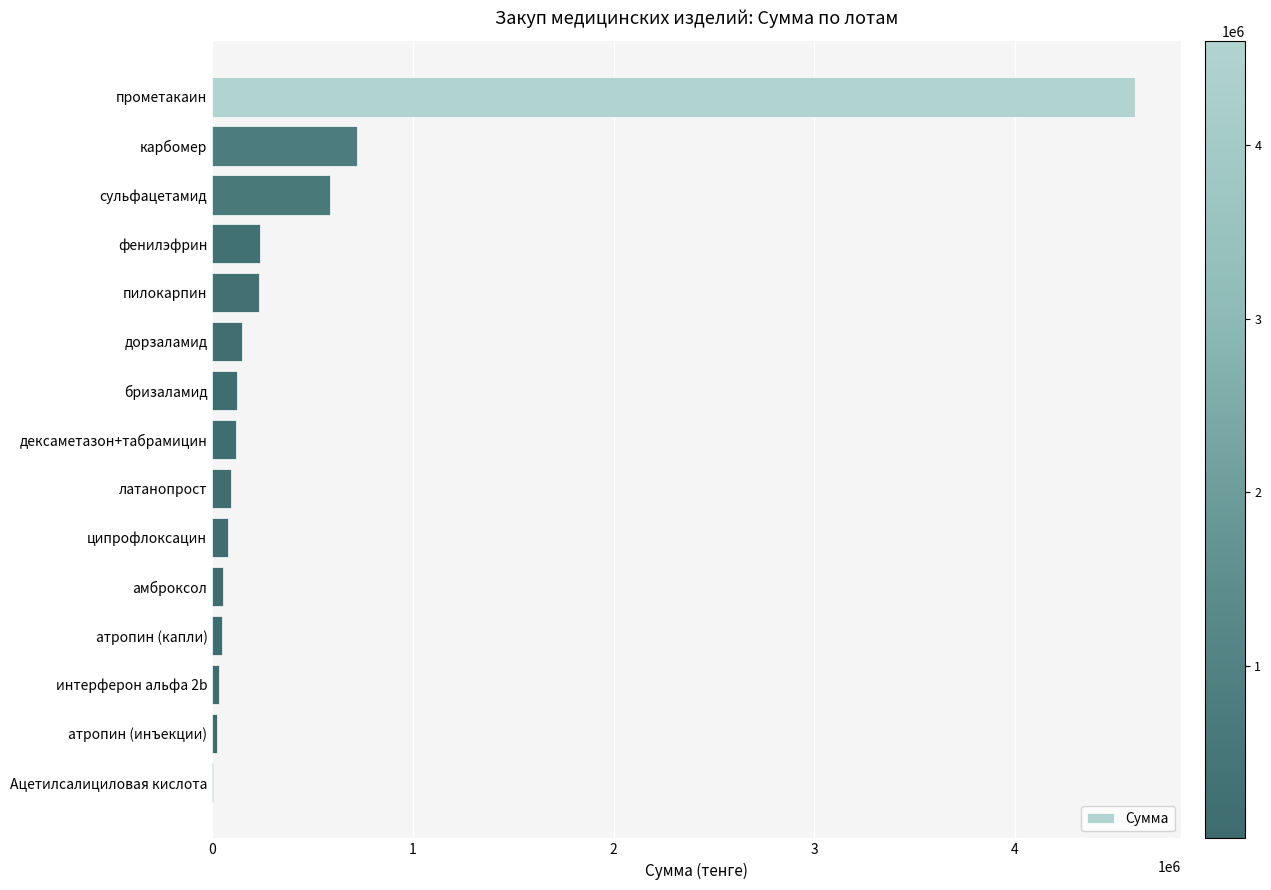

What is the maximum value shown in the chart?

4600000.0